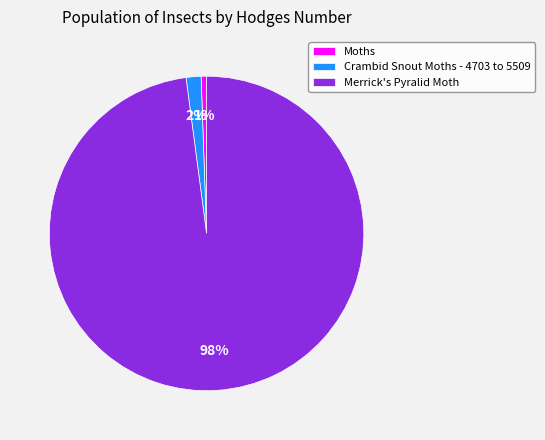

Combined, do Merrick's Pyralid Moth and Moths account for over 50%?

Yes